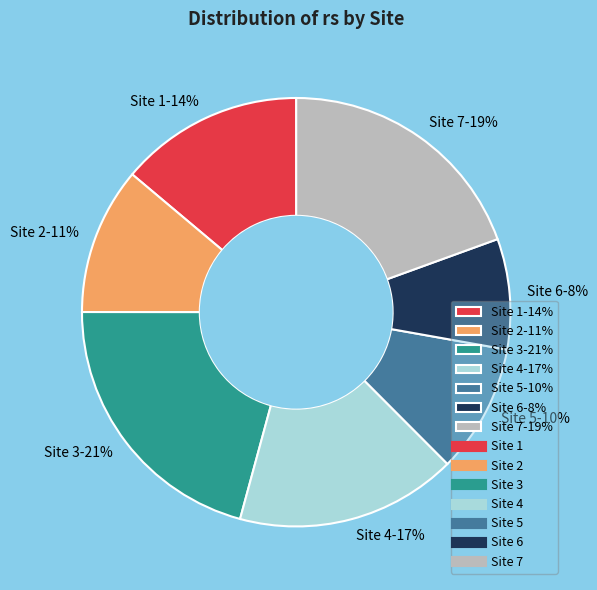

Is it true that Site 5 is 10% of the pie?

True